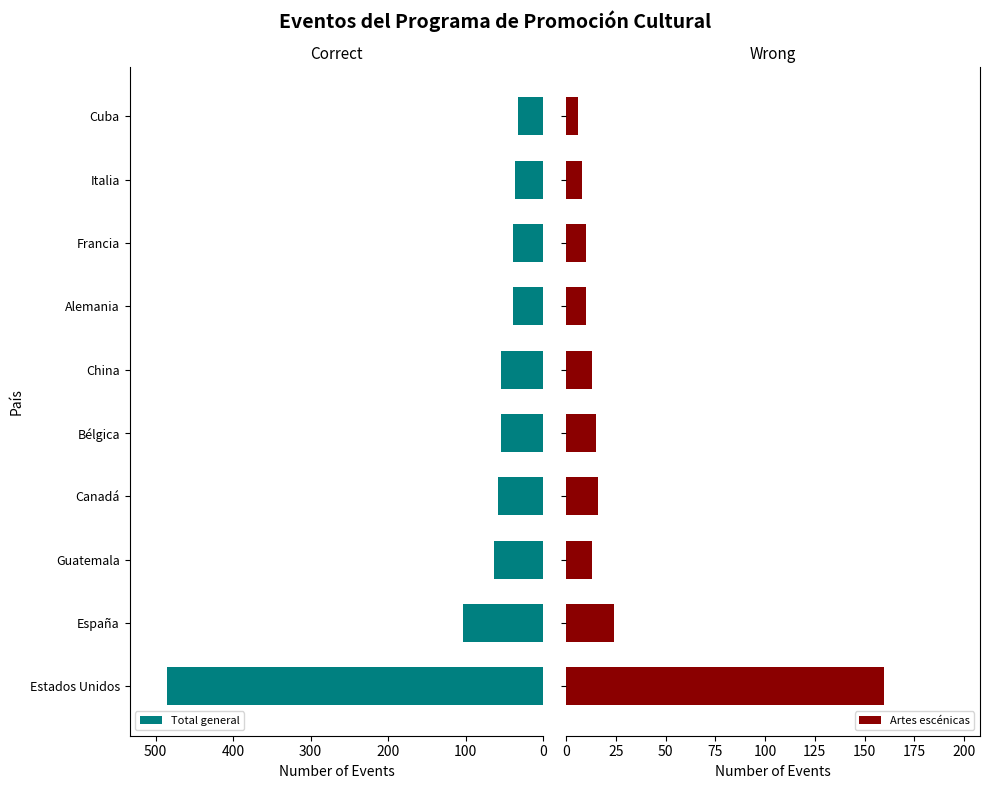

The Total general series shows 8 at Alemania. True or false?

False